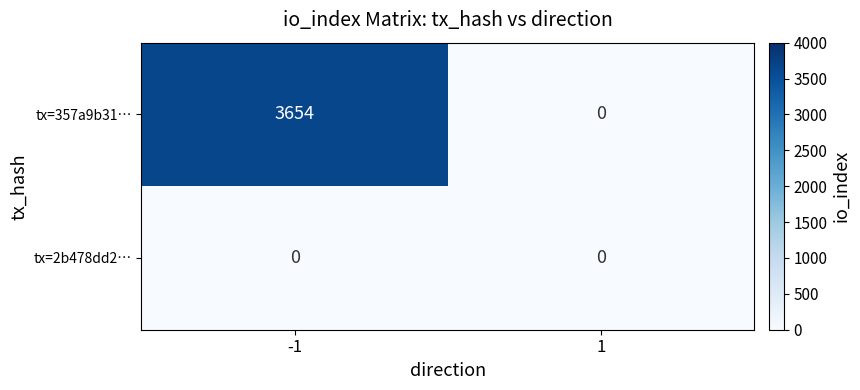

What is the total value across all series at -1?

3654